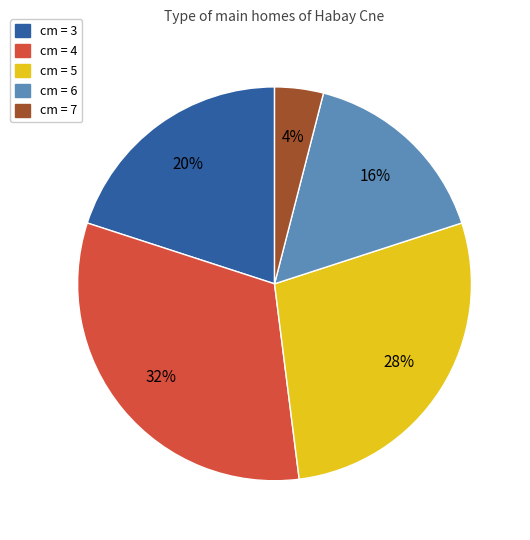

To the nearest percent, what is the average slice percentage?

20%